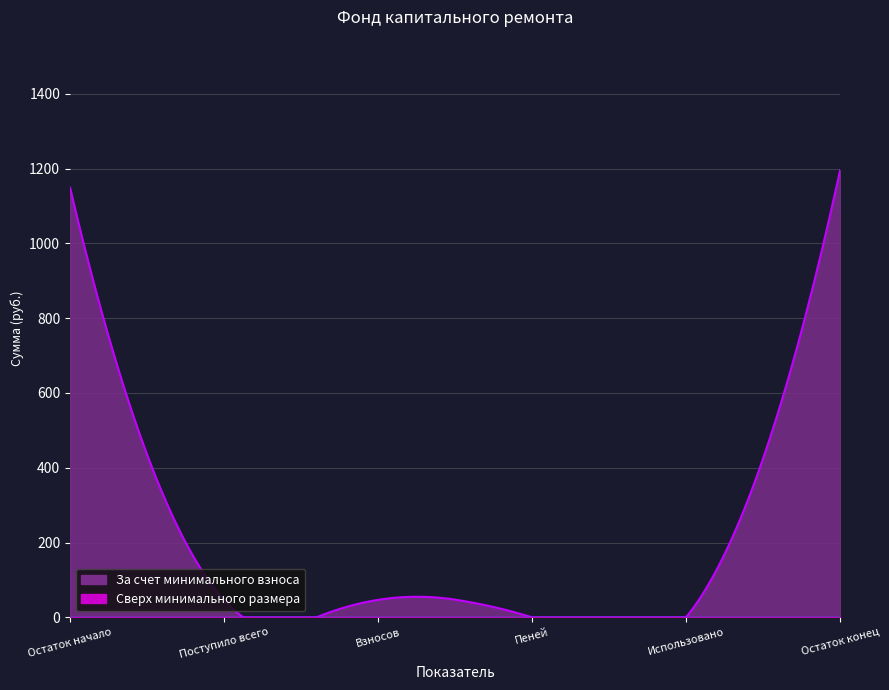

Rank the series at Поступило всего from lowest to highest value.

Сверх минимального размера, За счет минимального взноса